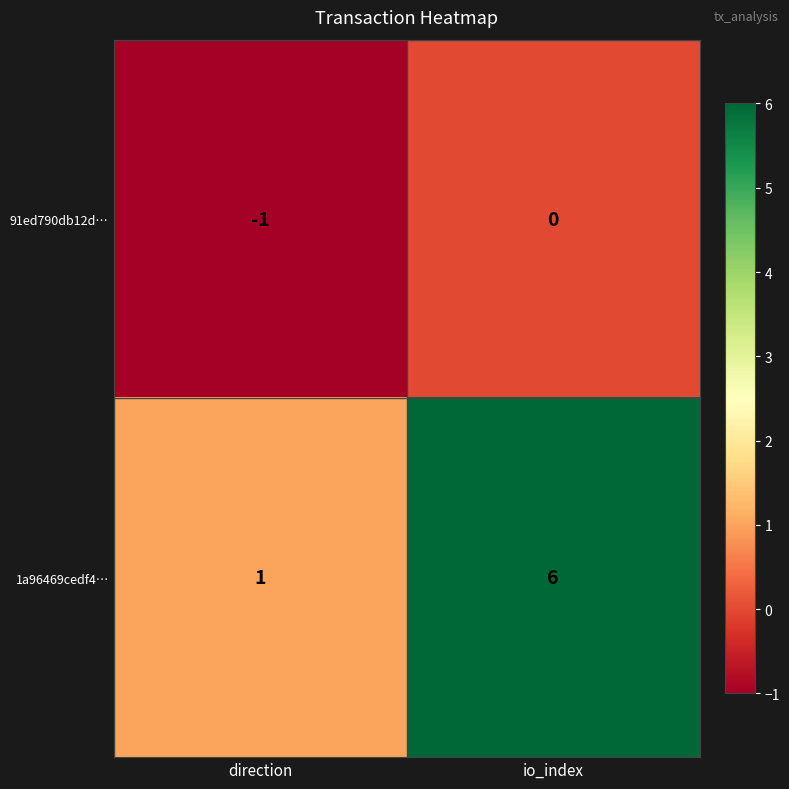

What is the difference between the maximum and minimum values in the 1a96469cedf4… series?

5